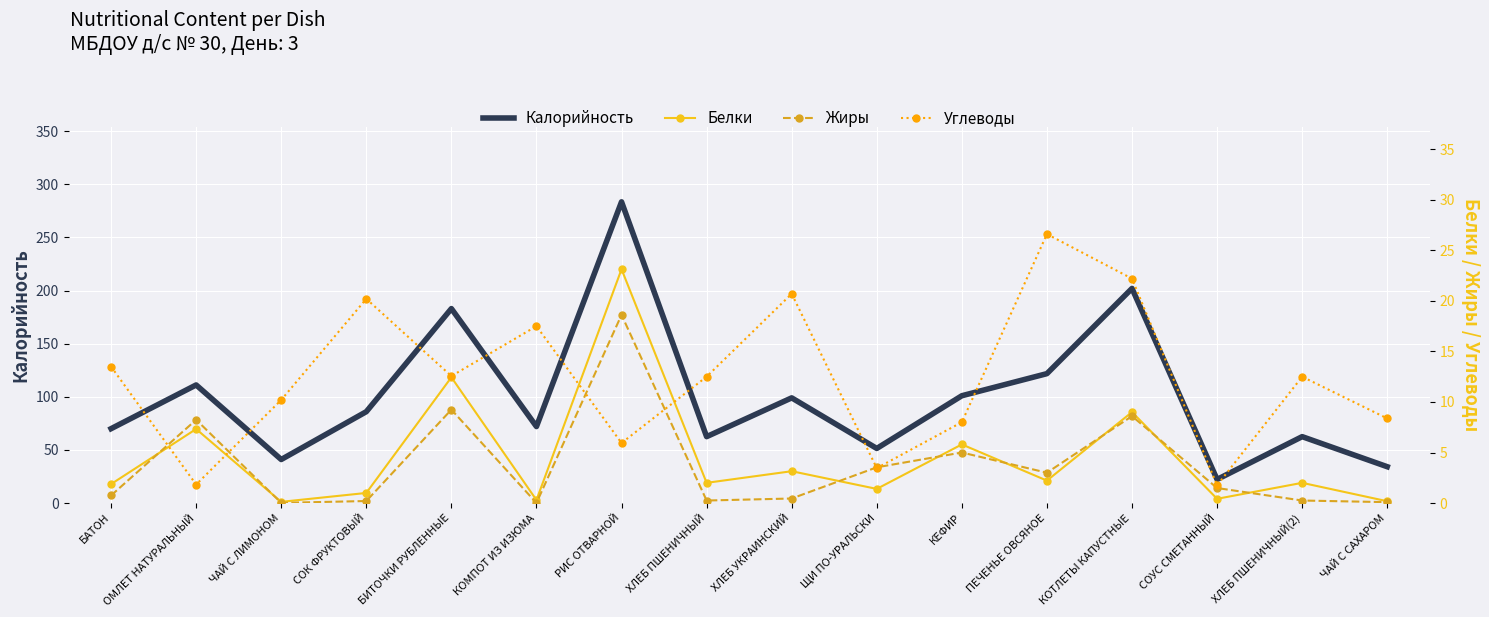

What is the highest value of the Калорийность series?

283.5